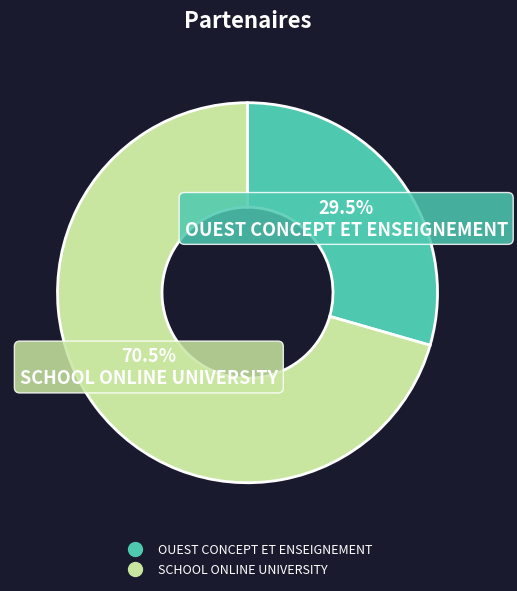

What is the largest slice in the pie chart?

SCHOOL ONLINE UNIVERSITY